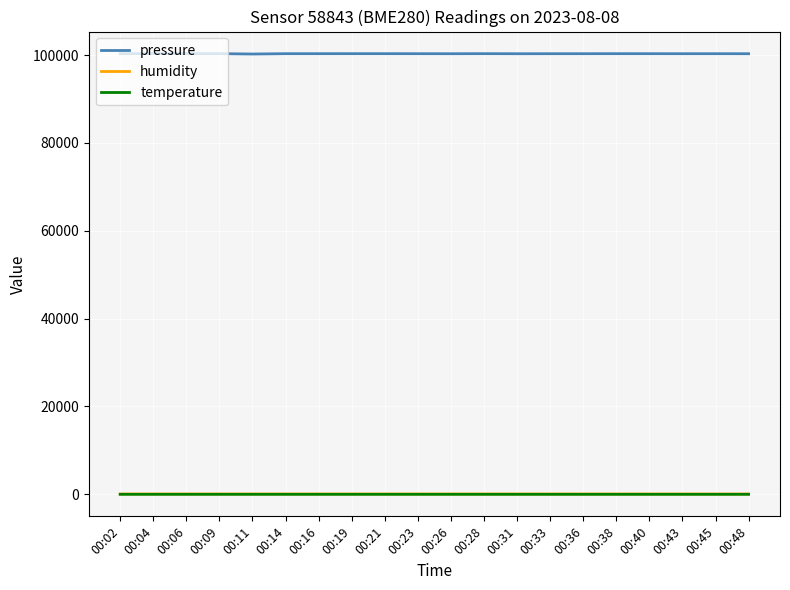

The value of pressure at 00:11 is 100226.3. True or false?

True